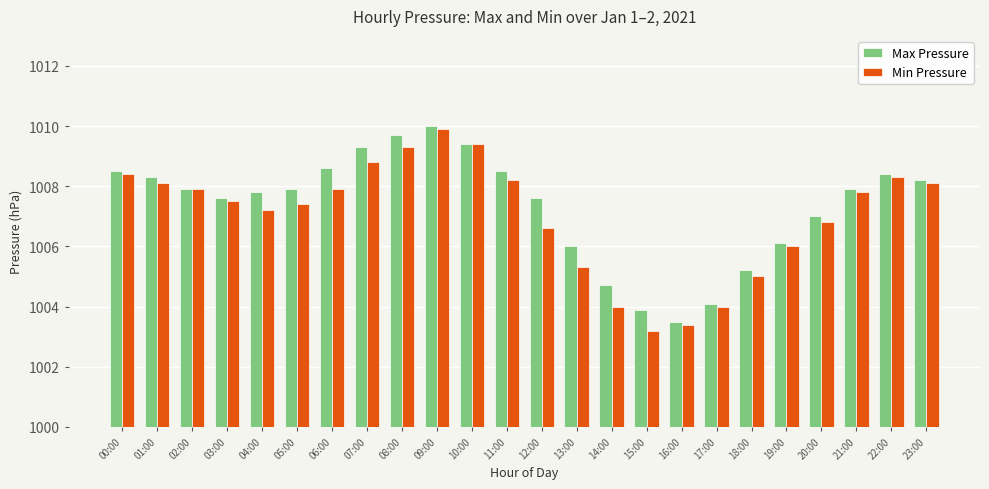

The Max Pressure series shows 1009.3 at 07:00. True or false?

True